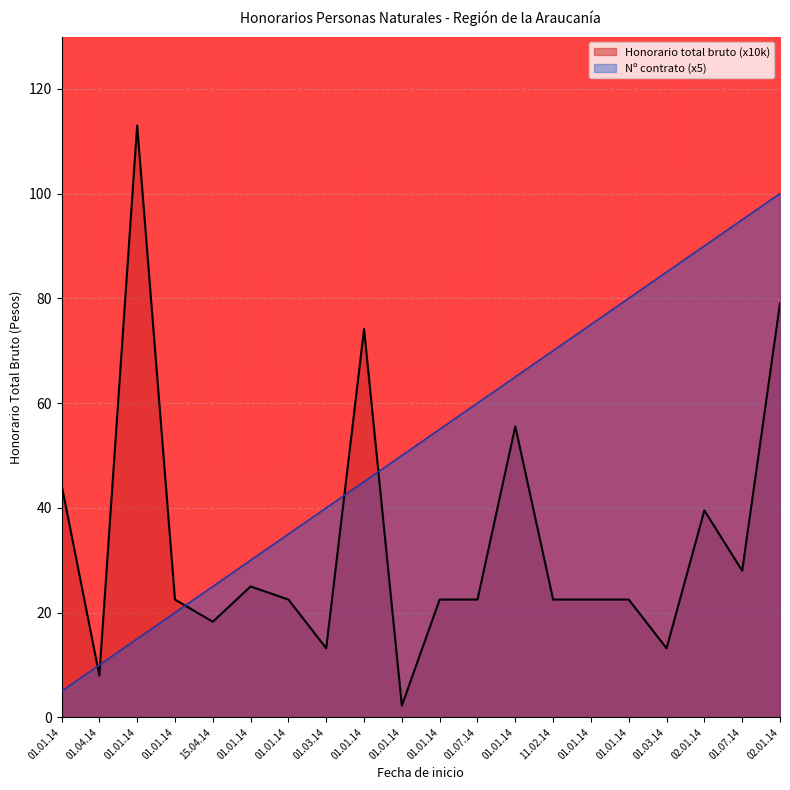

Reading left to right, transcribe all the data shown in this chart.

Honorario total bruto: 44.4	8.0	113.0	22.5	18.3	25.0	22.5	13.2	74.1	2.2	22.5	22.5	55.6	22.5	22.5	22.5	13.2	39.5	28.0	79.0
Contract Number: 5.0	10.0	15.0	20.0	25.0	30.0	35.0	40.0	45.0	50.0	55.0	60.0	65.0	70.0	75.0	80.0	85.0	90.0	95.0	100.0